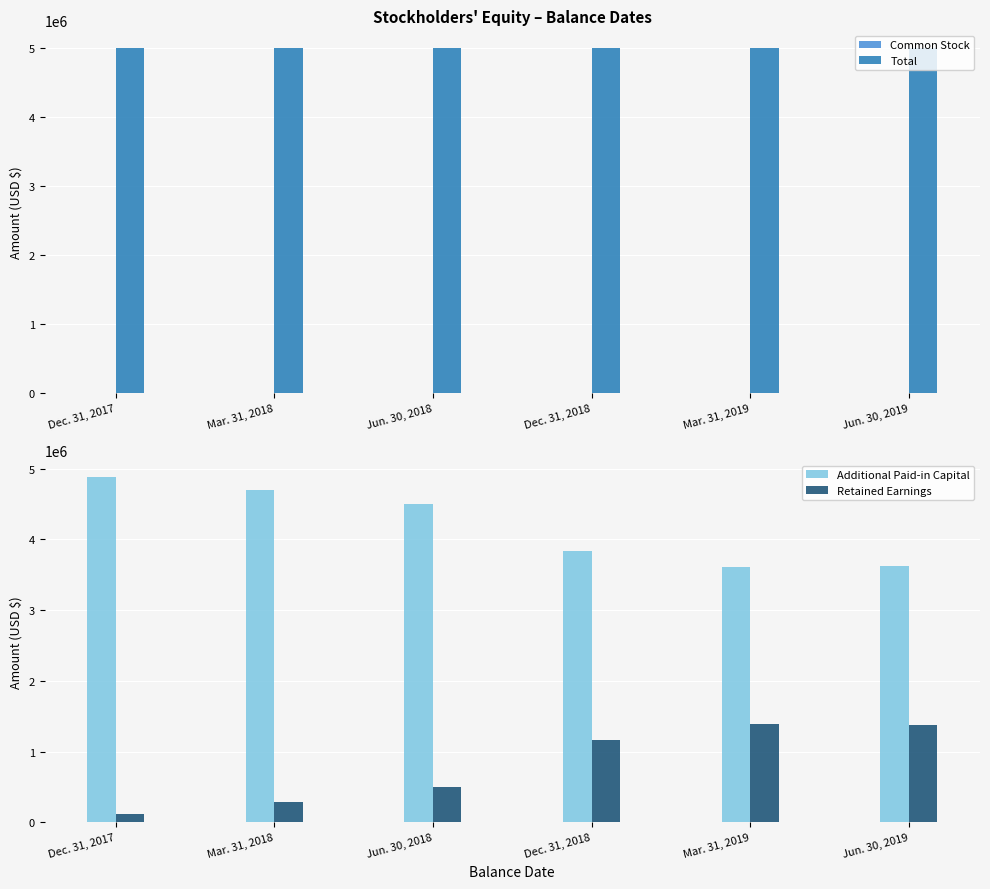

What is the lowest value of the Total series?

5000001